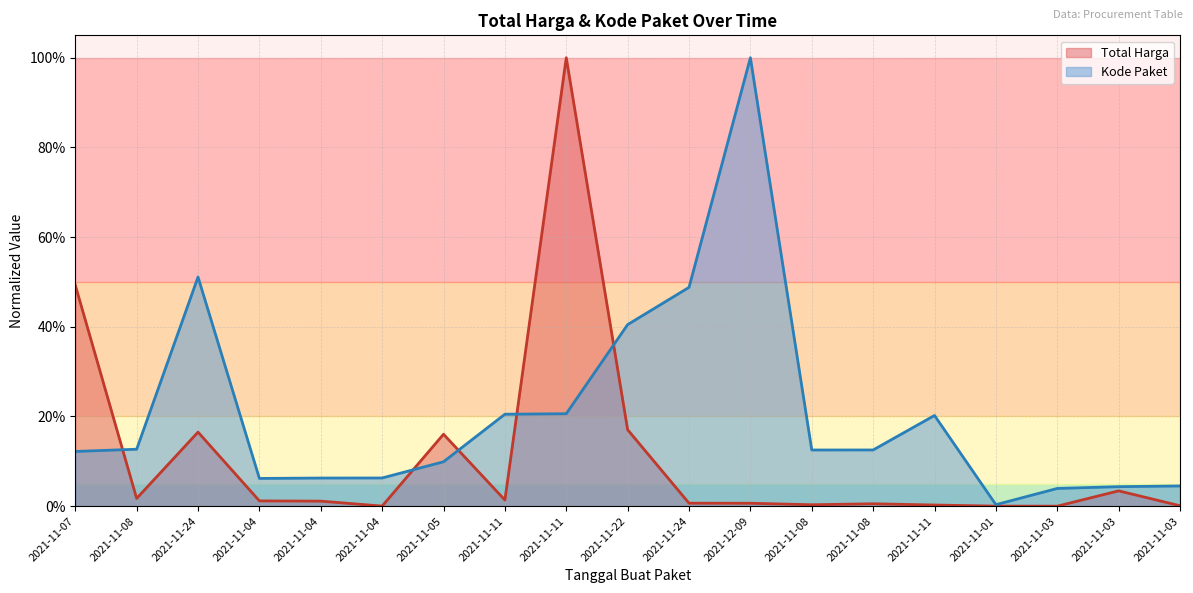

Is it true that Kode Paket equals 0.1 at 2021-11-03?

False